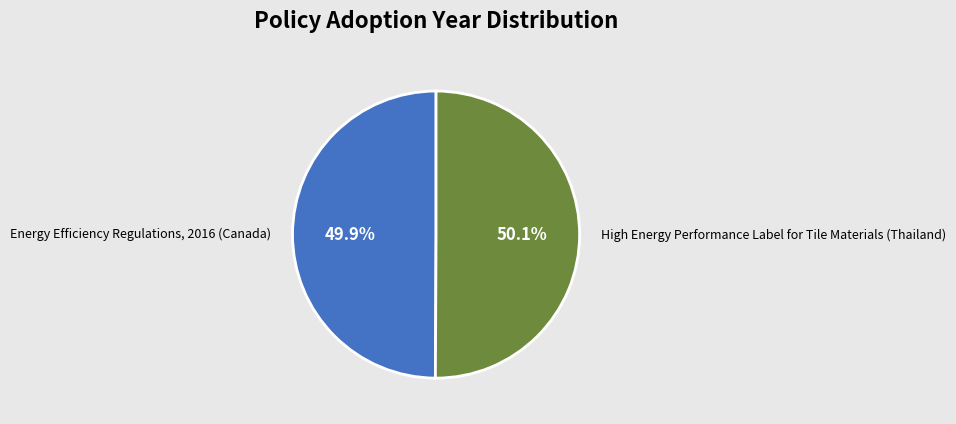

What percentage is the Energy Efficiency Regulations, 2016 (Canada) slice, to the nearest percent?

50%